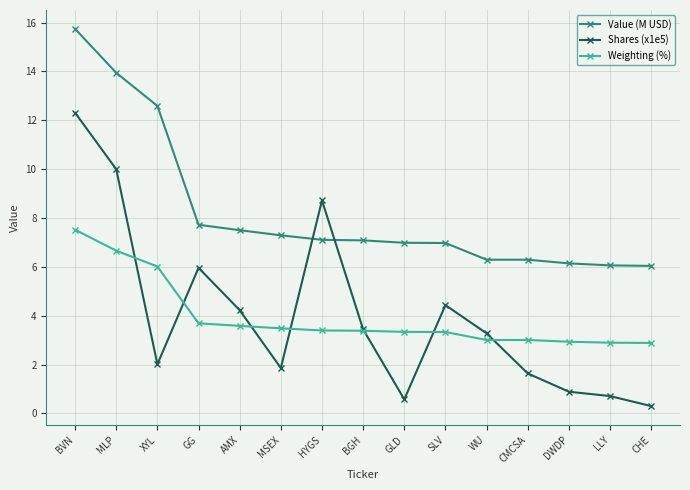

Between SLV and CHE, which series saw the biggest shift?

Shares (x1e5)